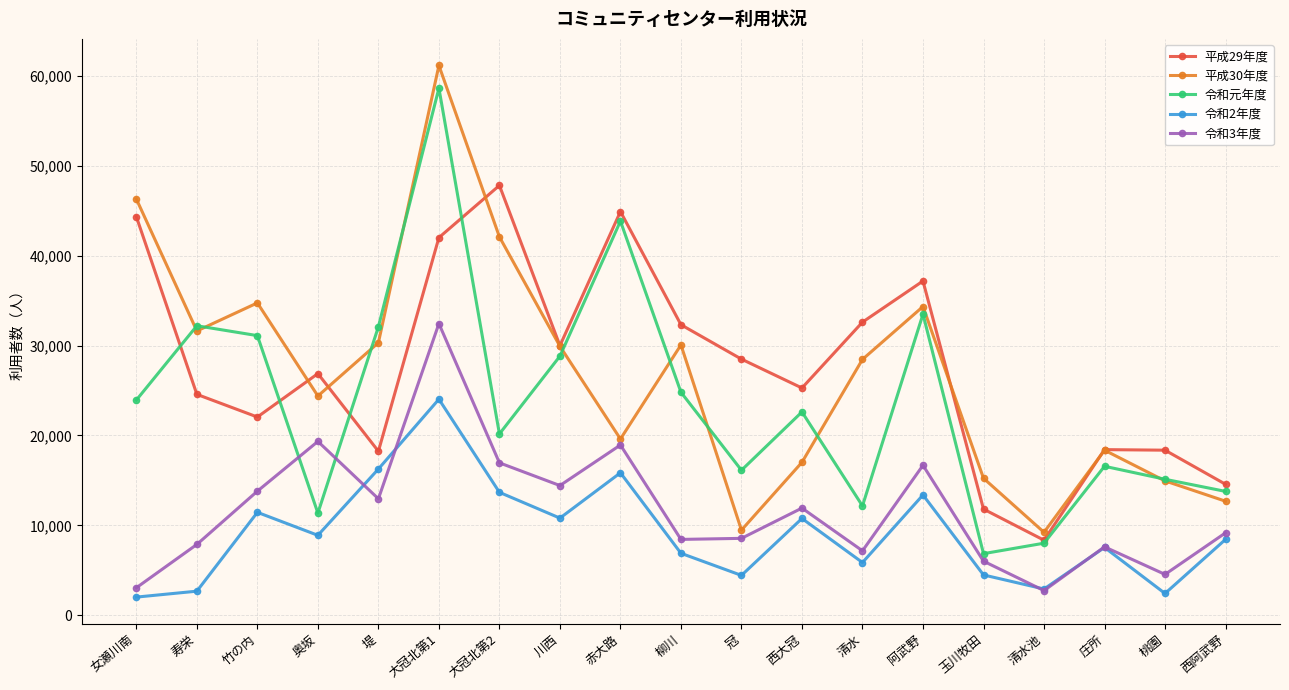

At which category is the sum across all series the highest?

大冠北第1